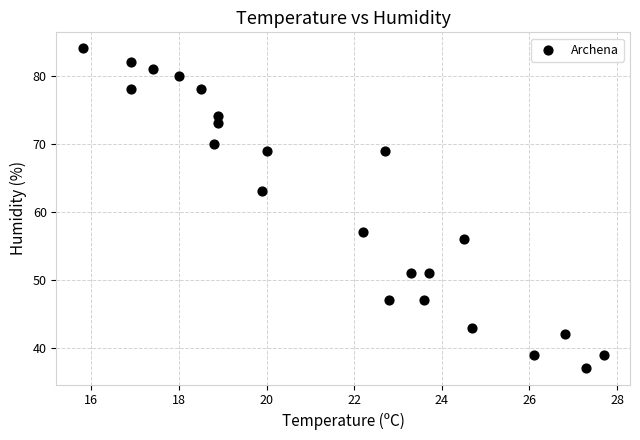

What is the range of Y values (max minus min)?

47